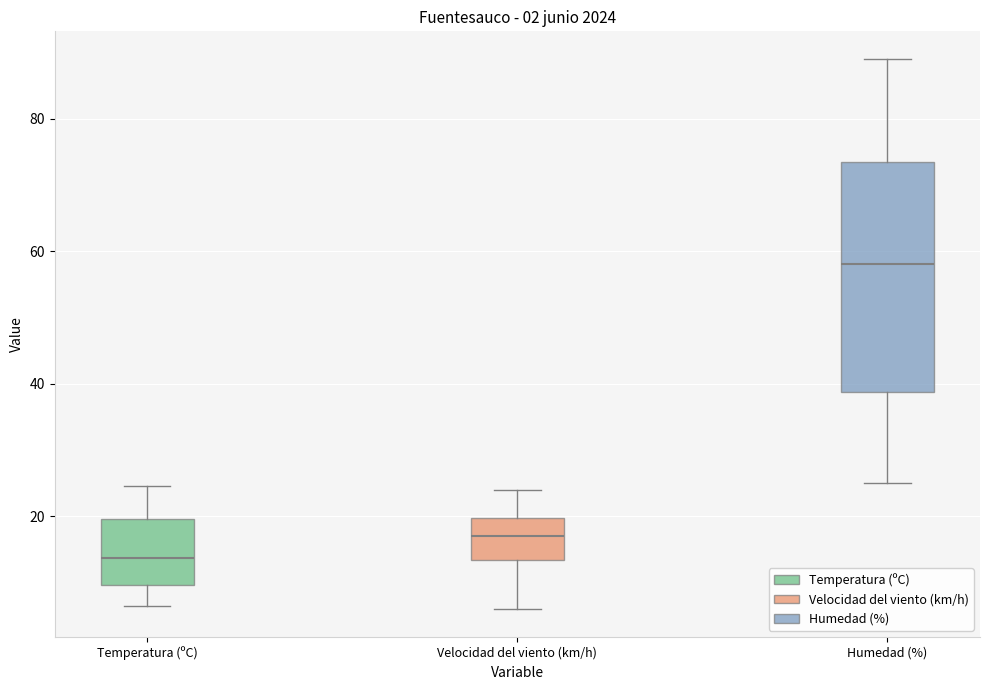

Comparing the boxes themselves (not the whiskers), which one is the tallest?

Humedad (%)